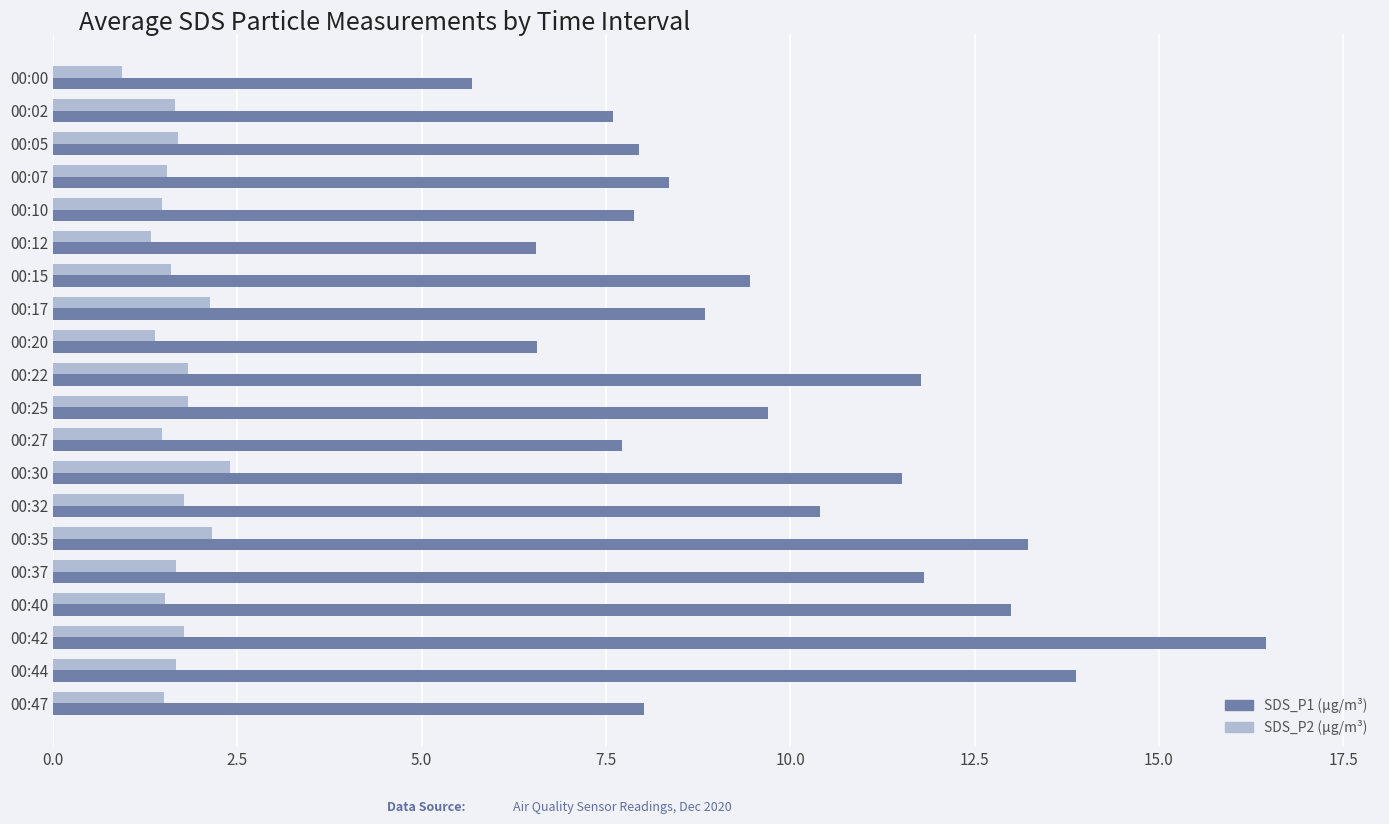

At which category is the sum across all series the highest?

00:42